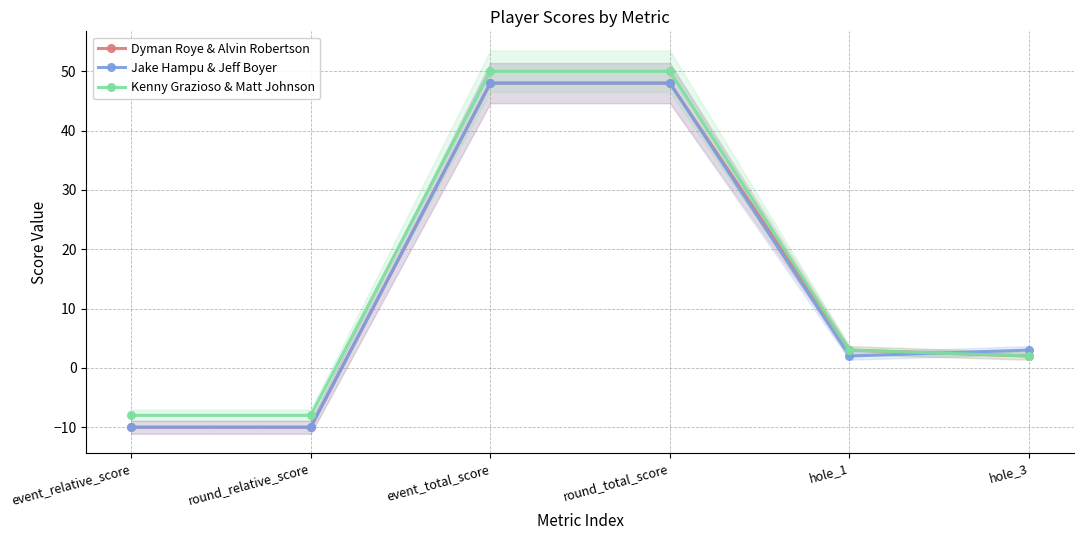

True or false: Dyman Roye & Alvin Robertson has more than 2 interior local peaks.

False